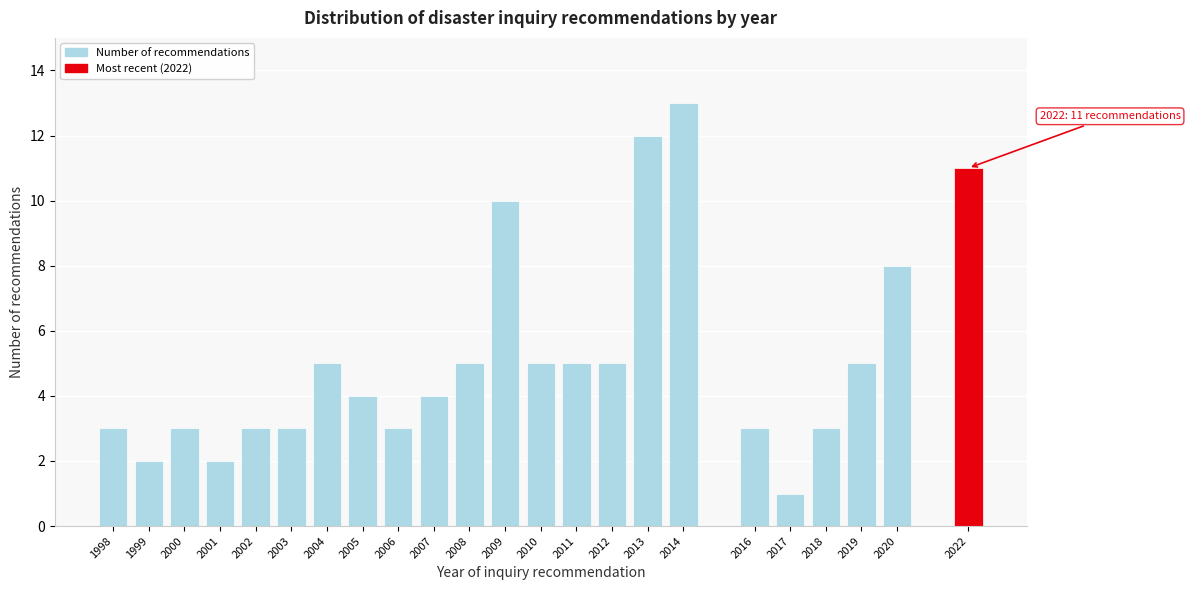

Reading right to left, transcribe all the data shown in this chart.

2022=11	2020=8	2019=5	2018=3	2017=1	2016=3	2014=13	2013=12	2012=5	2011=5	2010=5	2009=10	2008=5	2007=4	2006=3	2005=4	2004=5	2003=3	2002=3	2001=2	2000=3	1999=2	1998=3